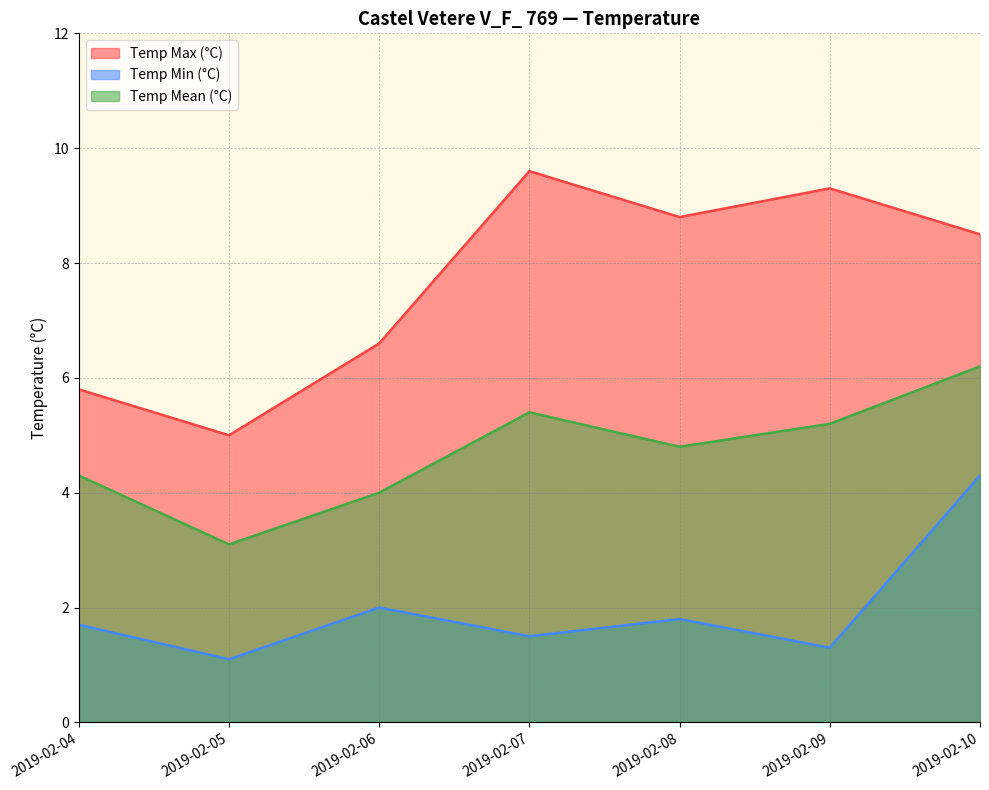

How many lines are shown in the chart?

3